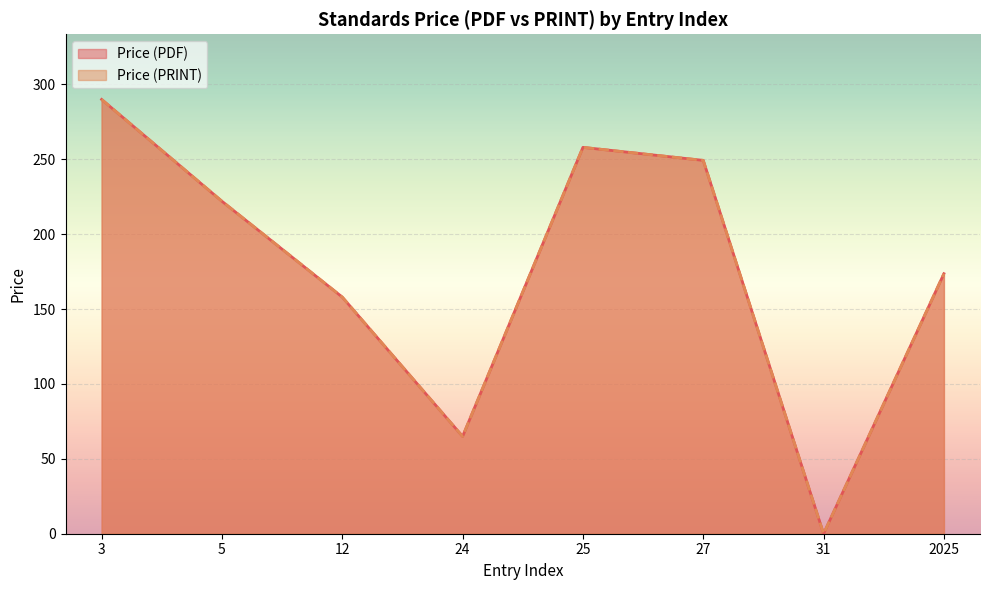

Is the value of Price (PDF) at 2025 greater than the value of Price (PRINT) at 2025?

No